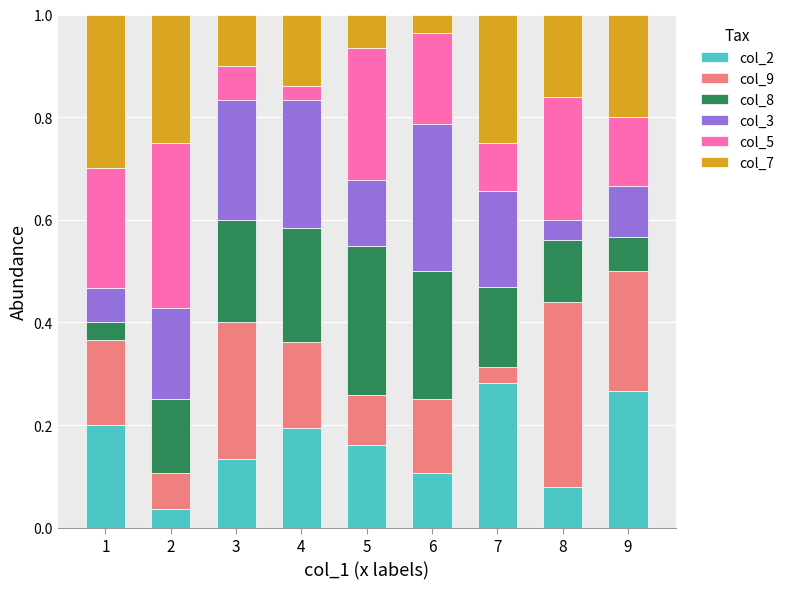

What is the total value across all series at 3?

1.0